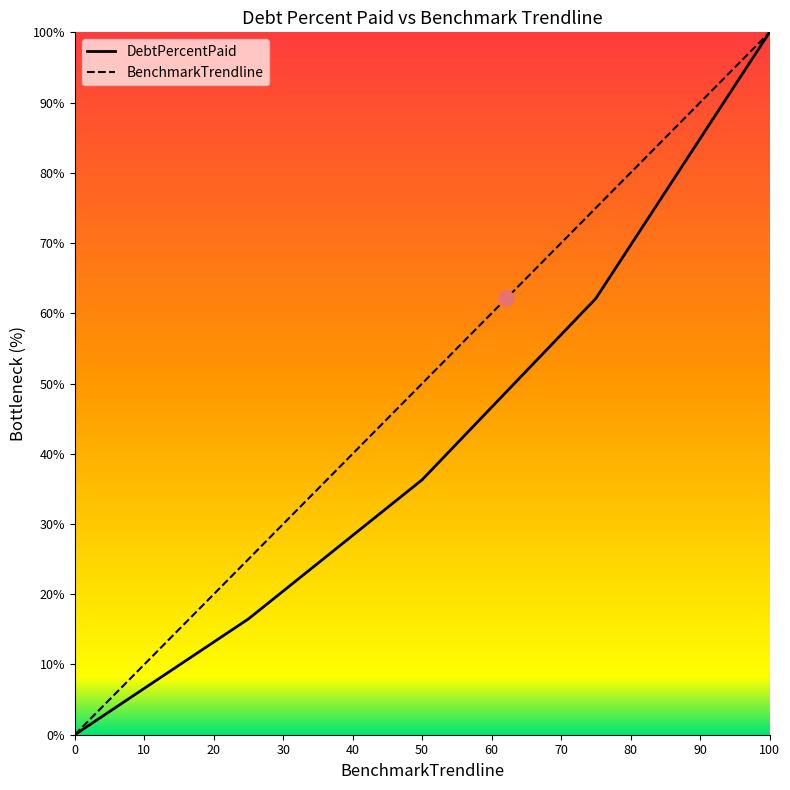

Which series reaches the maximum Y coordinate?

DebtPercentPaid